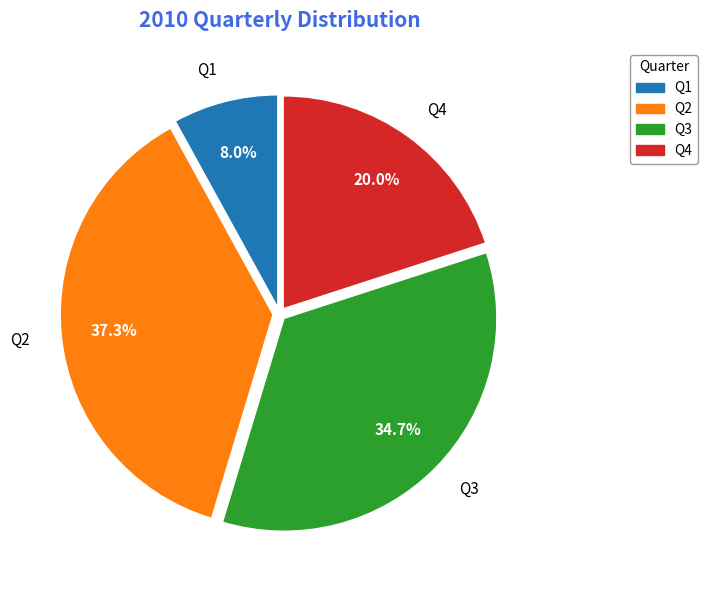

Which slice is the smallest?

Q1